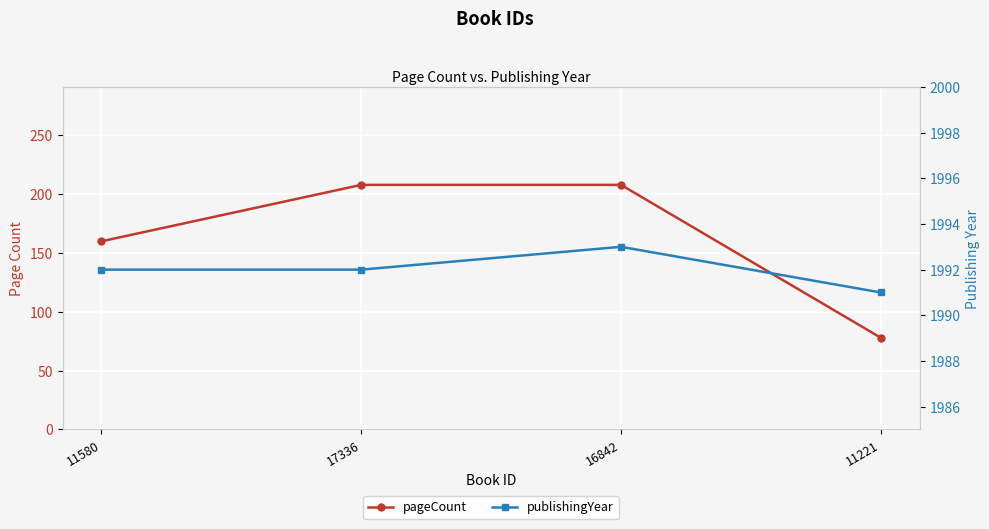

How many values in the publishingYear series exceed 1992?

1